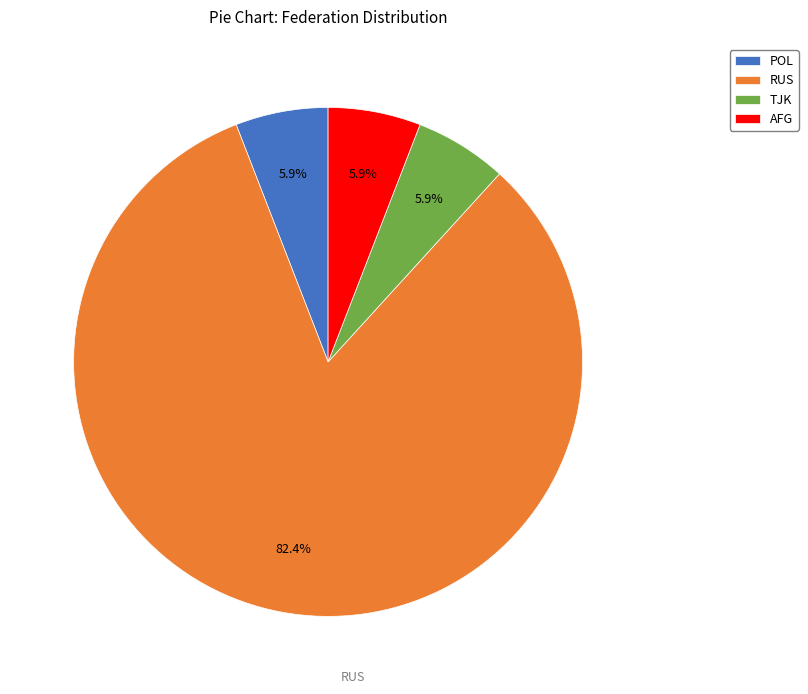

Is the sum of POL and TJK greater than half?

No